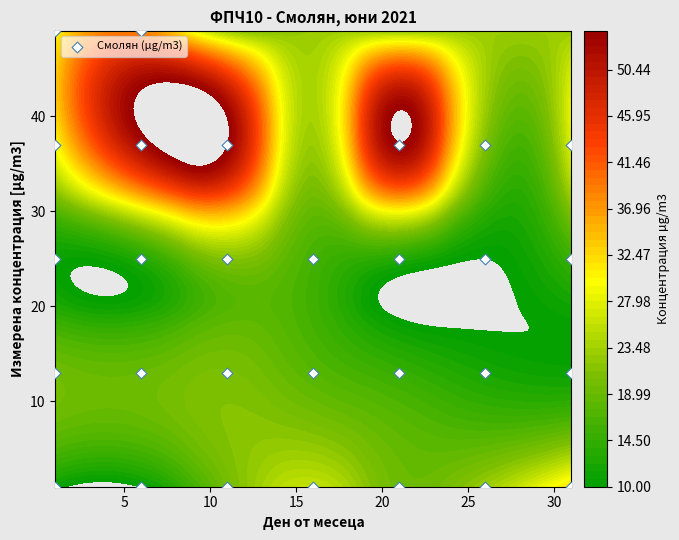

The value at 0 is 0. True or false?

False